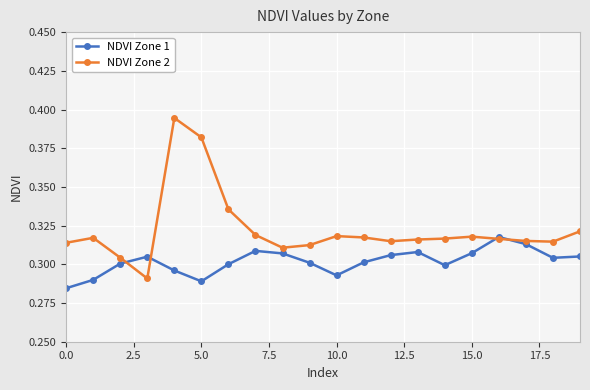

Which series has the largest total across all categories?

NDVI Zone 2